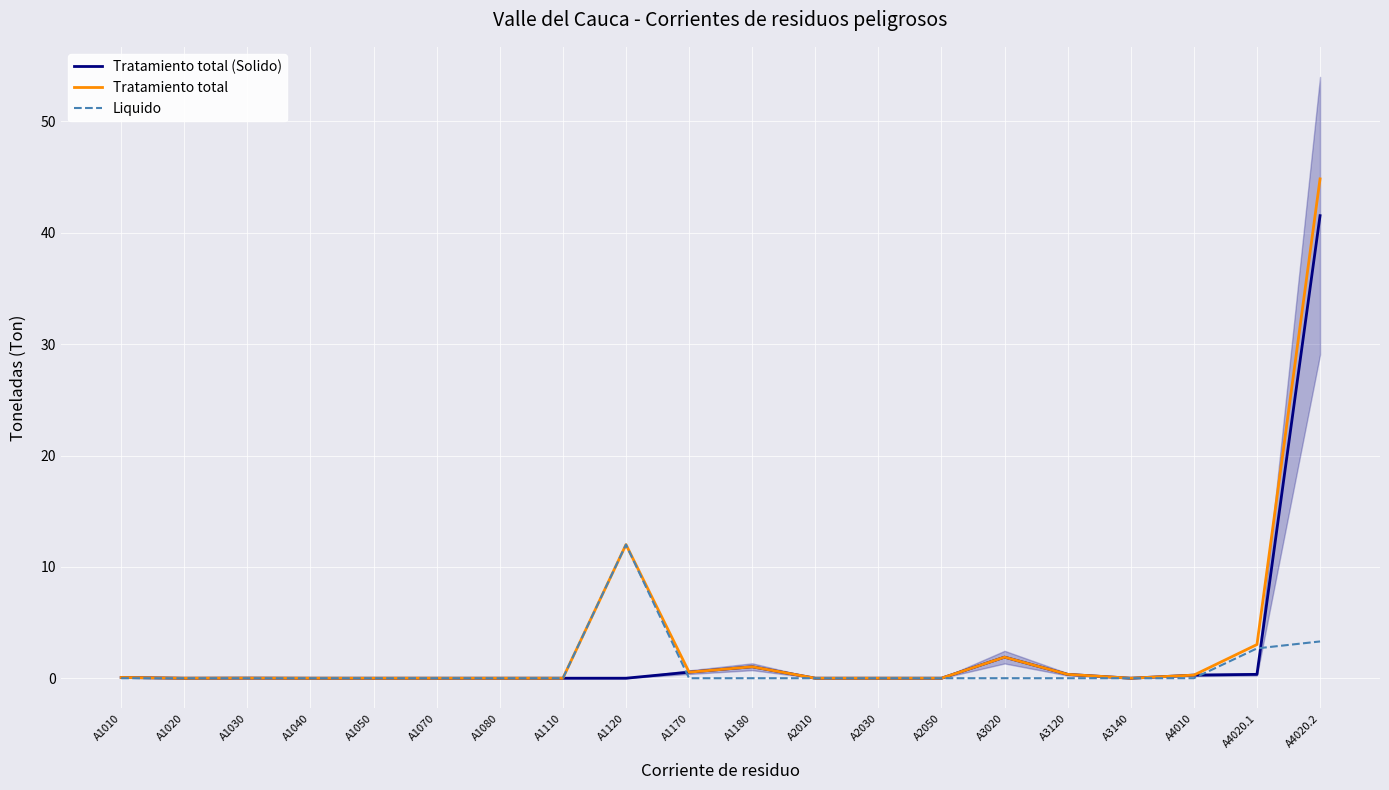

How many values in the Tratamiento total series exceed 0?

11